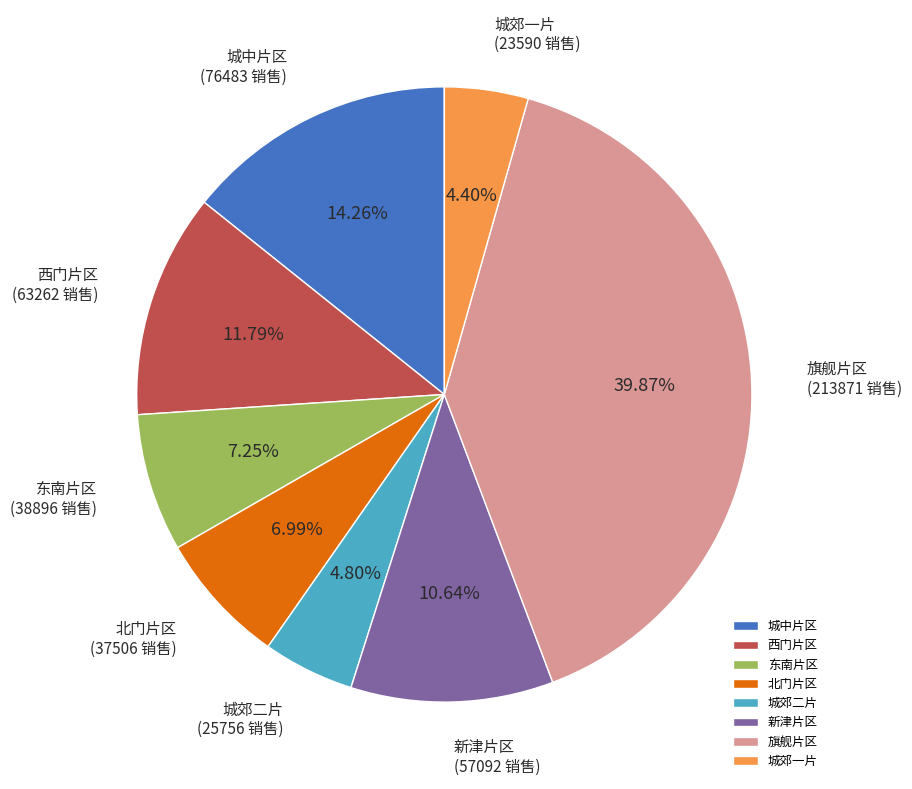

Is it true that 新津片区 is 11% of the pie?

True